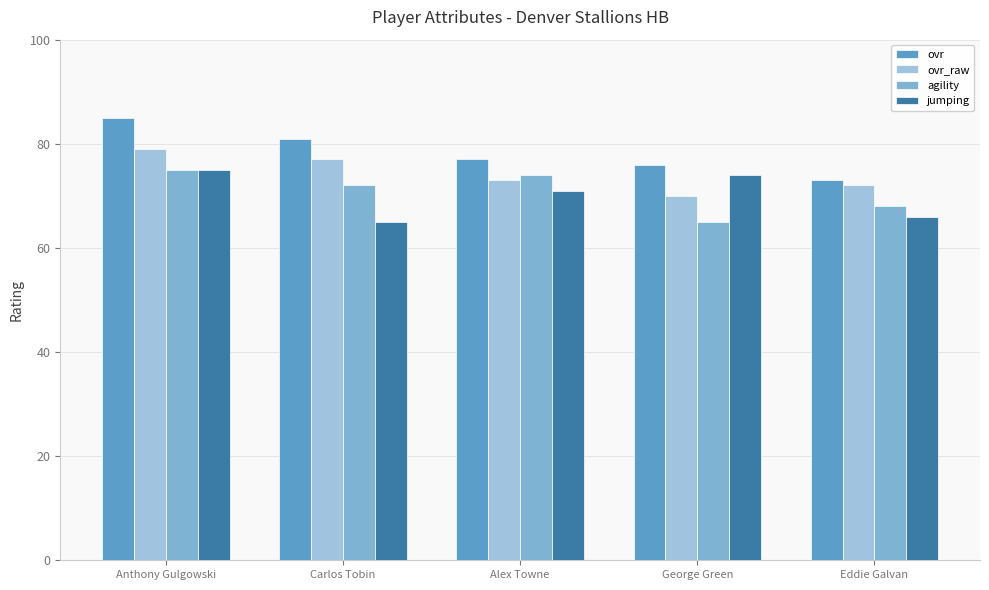

What is the difference between the maximum and minimum values in the ovr_raw series?

9